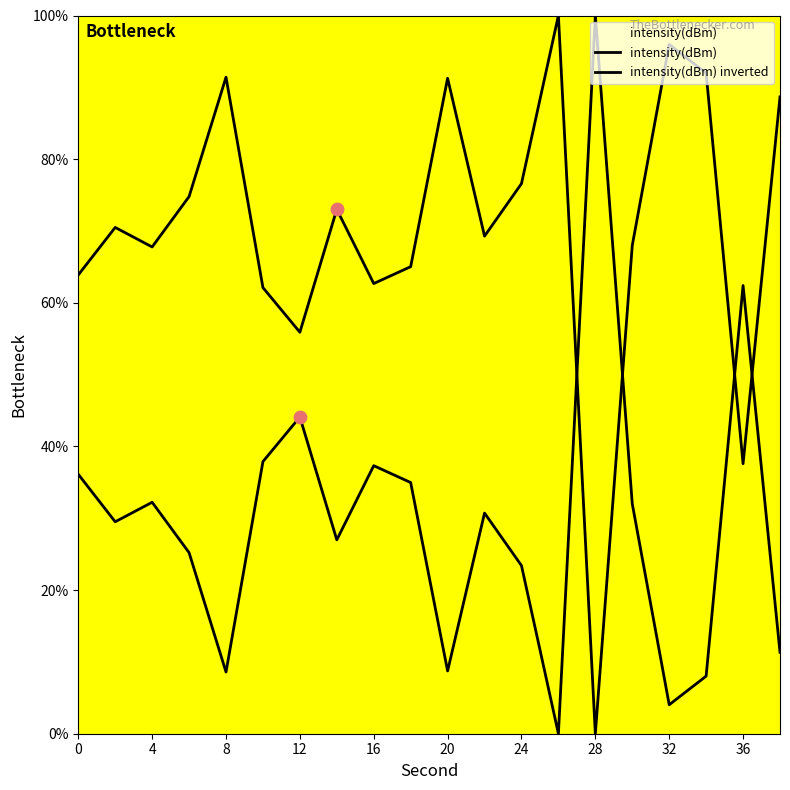

How many lines are shown in the chart?

2